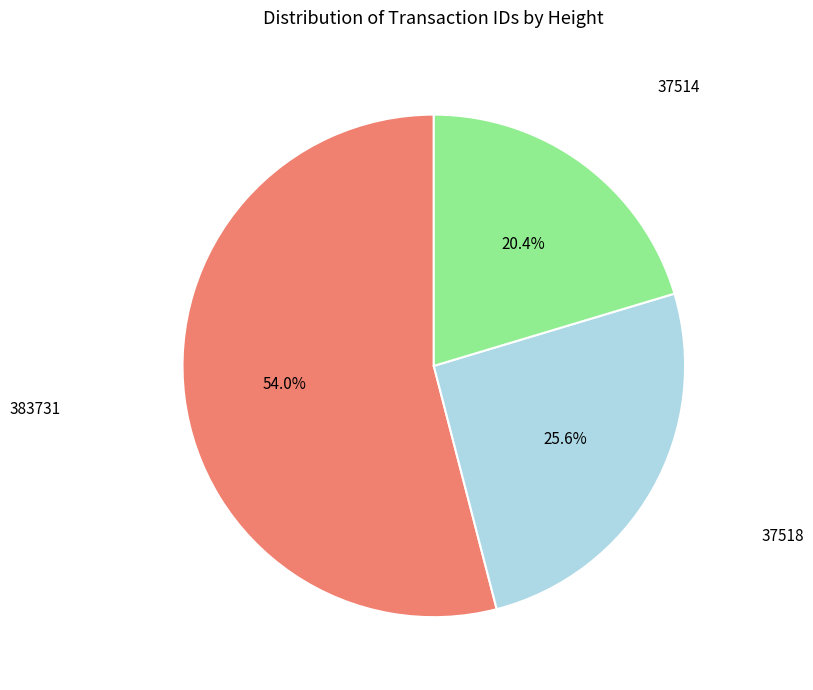

Combined, do 37514 and 37518 account for over 50%?

No